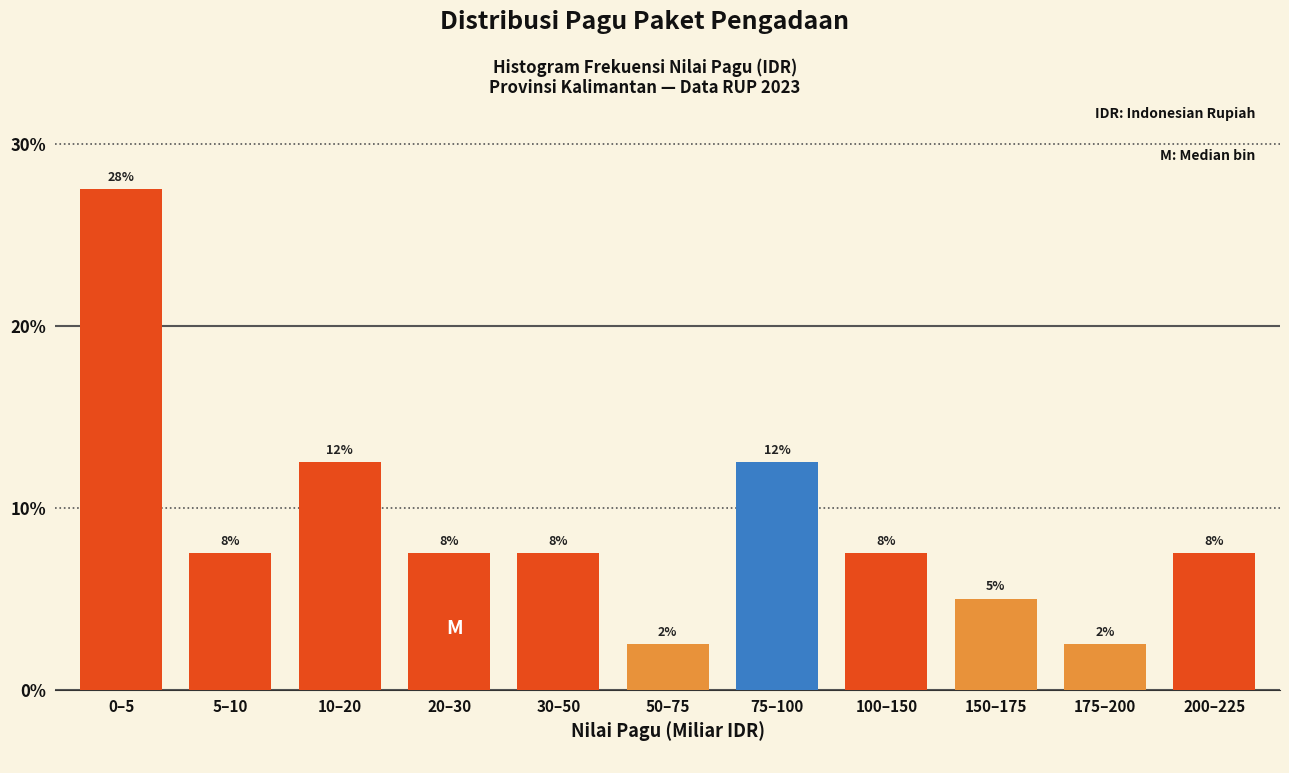

How many bars are there in total?

11